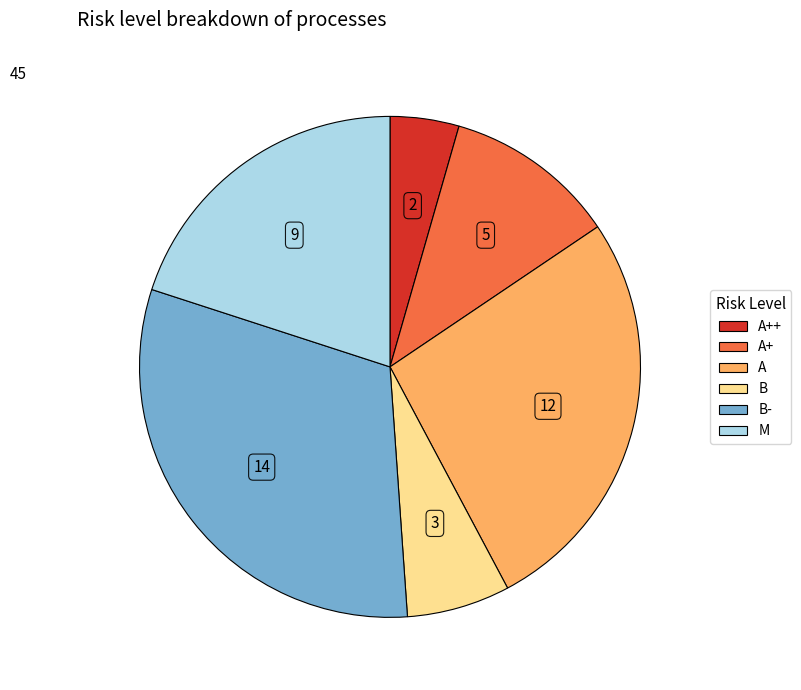

Is there a majority slice in this chart?

No